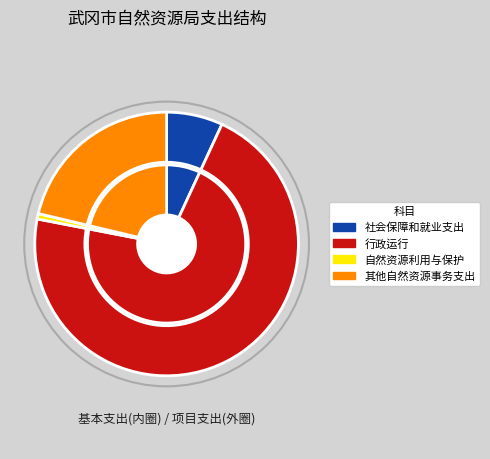

To the nearest percent, what is the combined percentage of 其他自然资源事务支出 and 自然资源利用与保护?

22%